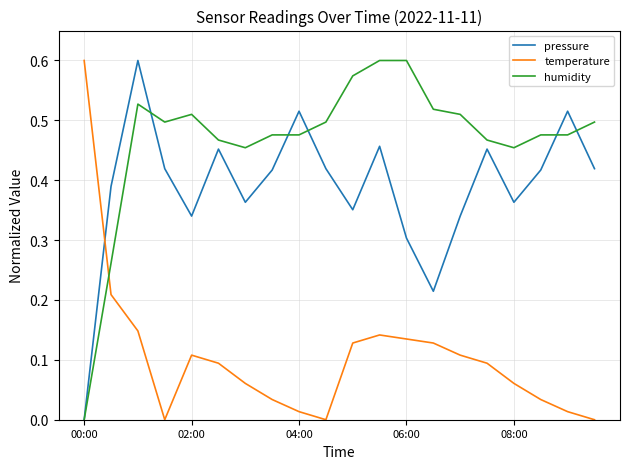

How many values in pressure are above zero?

19